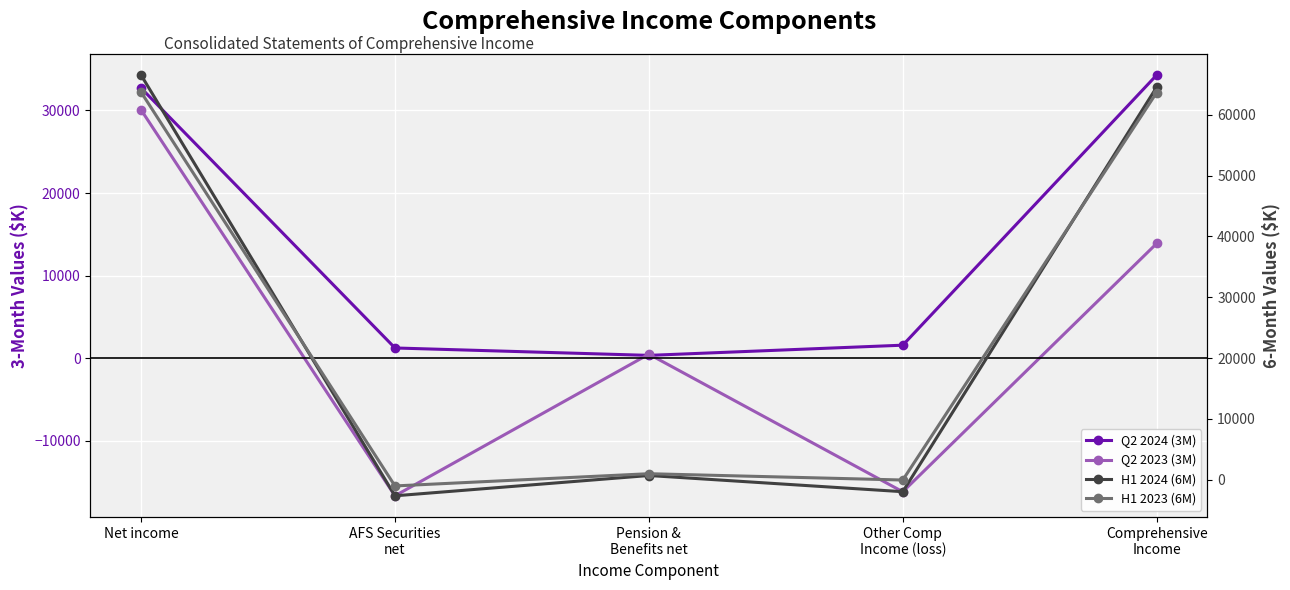

The value of Q2 2024 (3M) at Pension &
Benefits net is 521. True or false?

False